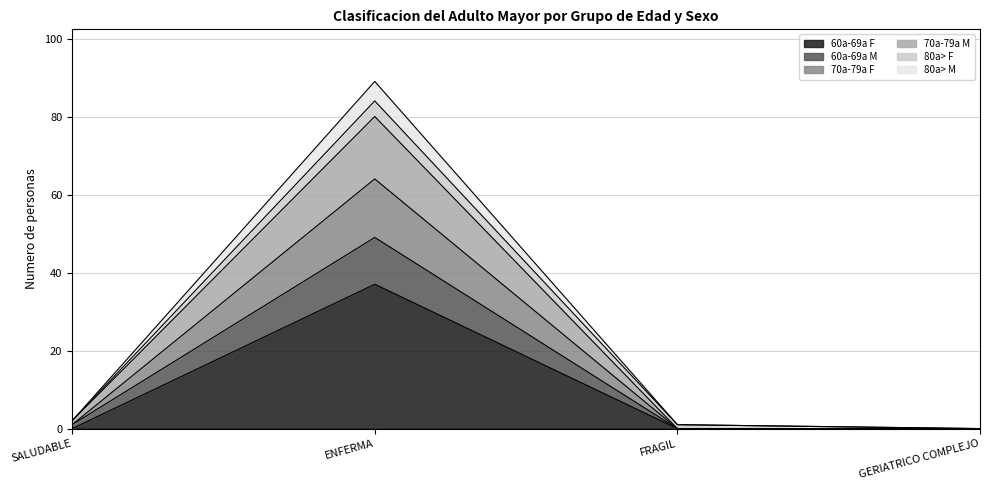

What is the maximum value shown in the chart?

89